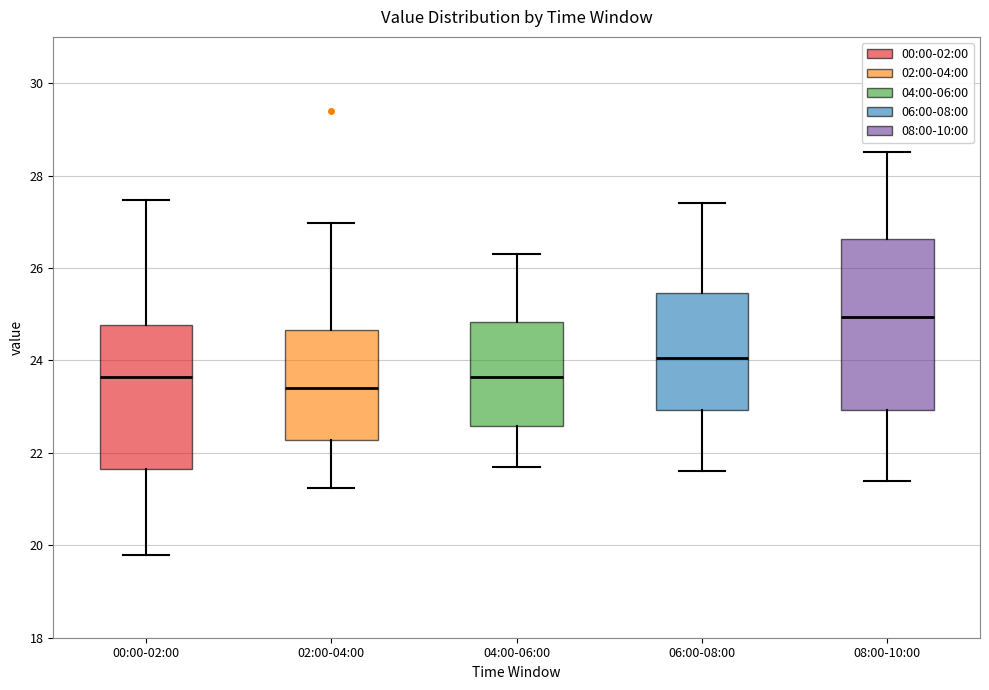

Which box is the tallest, from its lower edge to its upper edge?

08:00-10:00